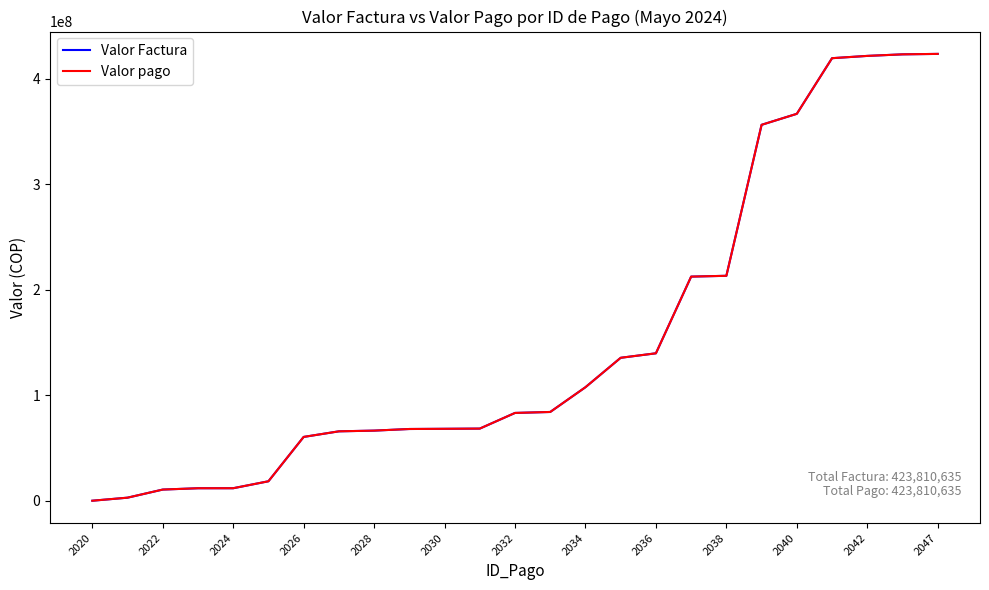

Does the chart have visible grid lines?

No